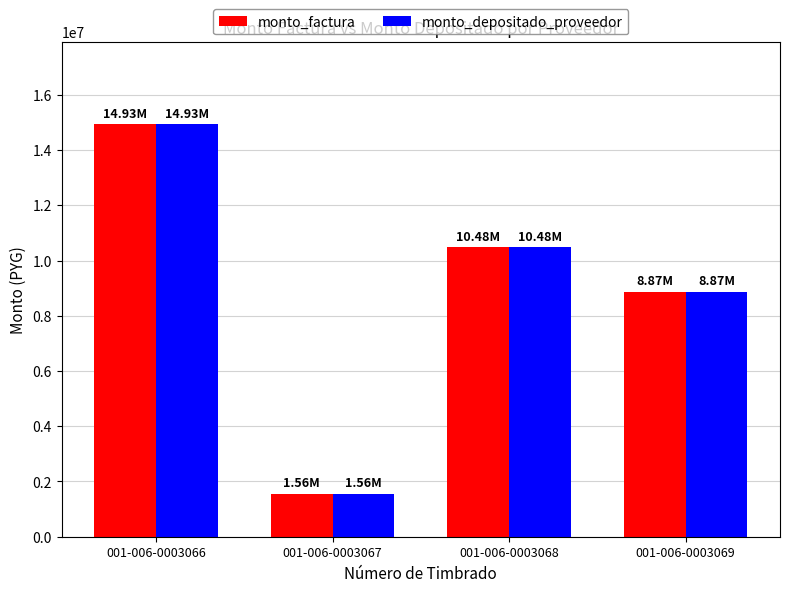

Is the value of monto_factura at 001-006-0003068 greater than the value of monto_depositado_proveedor at 001-006-0003069?

Yes